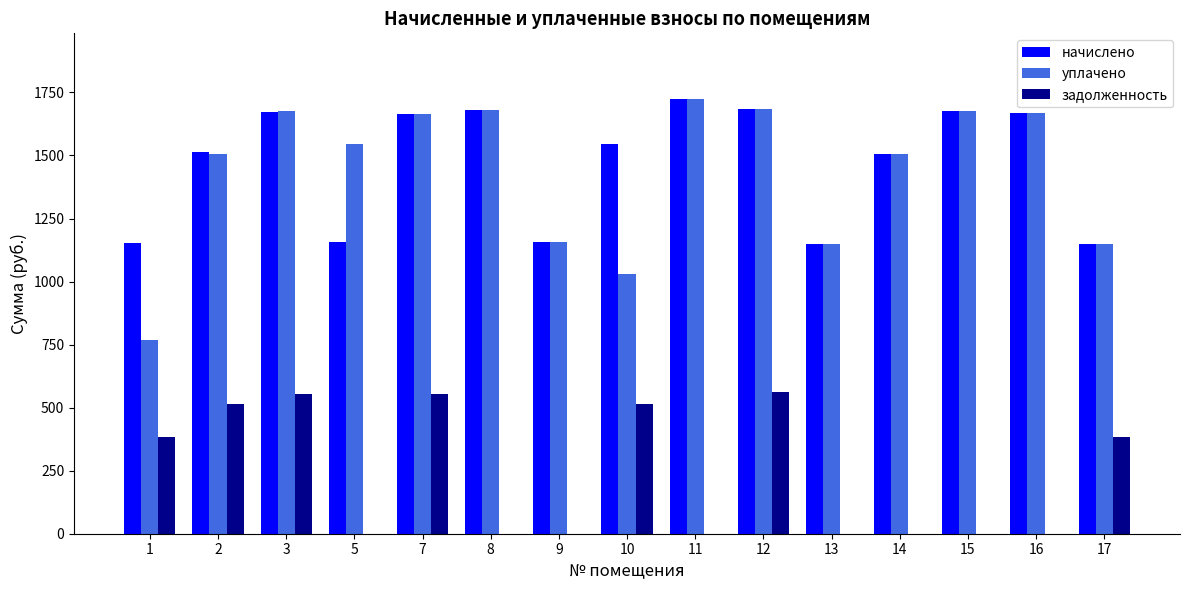

What is the highest value of the уплачено series?

1725.5